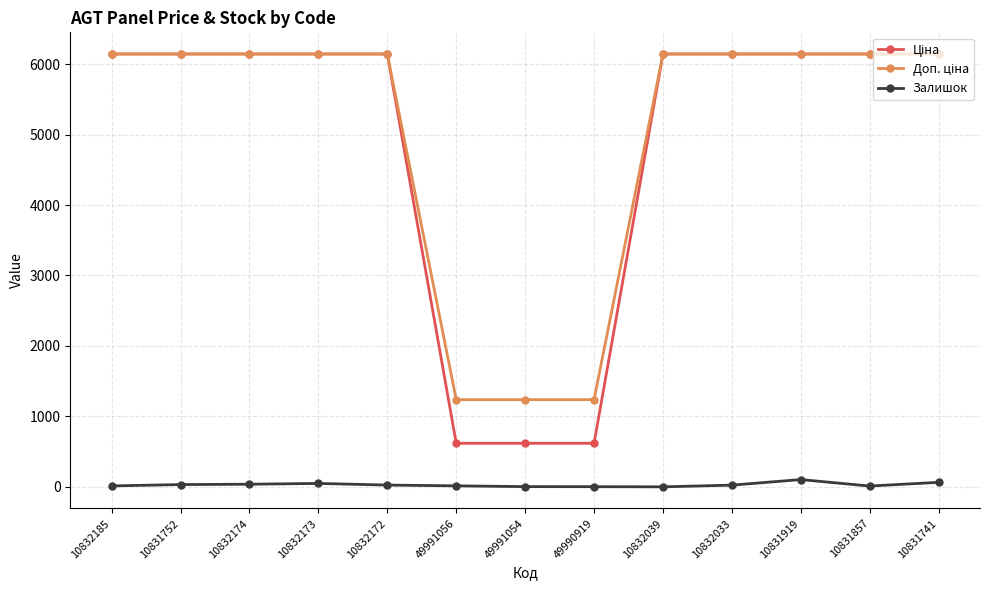

Is it true that Залишок equals 15.0 at 49991056?

True